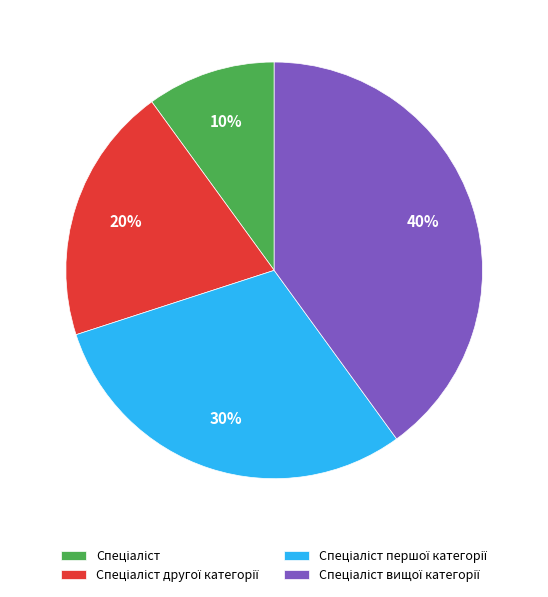

To the nearest percent, what is the difference between the largest and smallest slice percentages?

30%